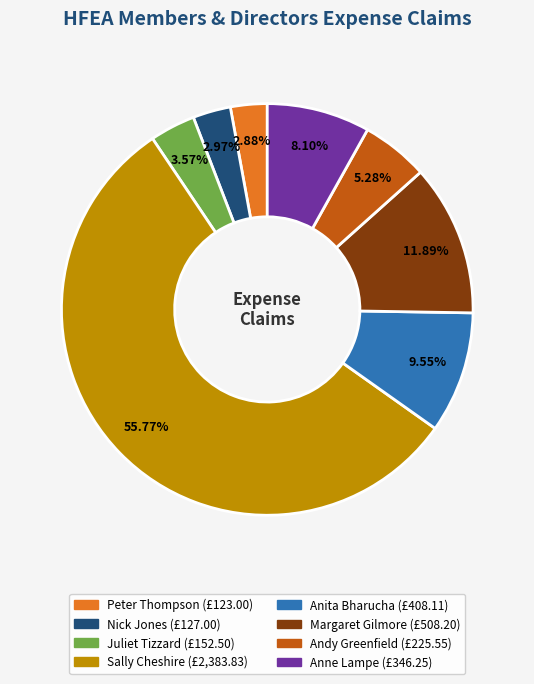

Is Nick Jones the majority of the pie?

No